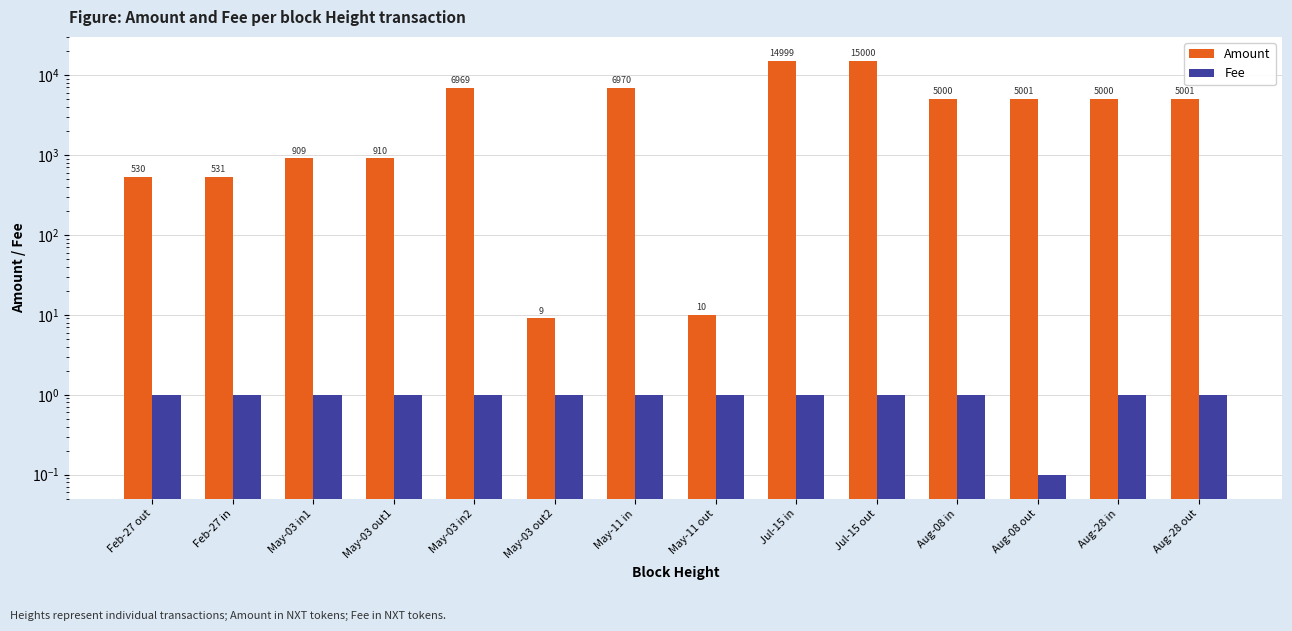

How many bars are there in total?

28